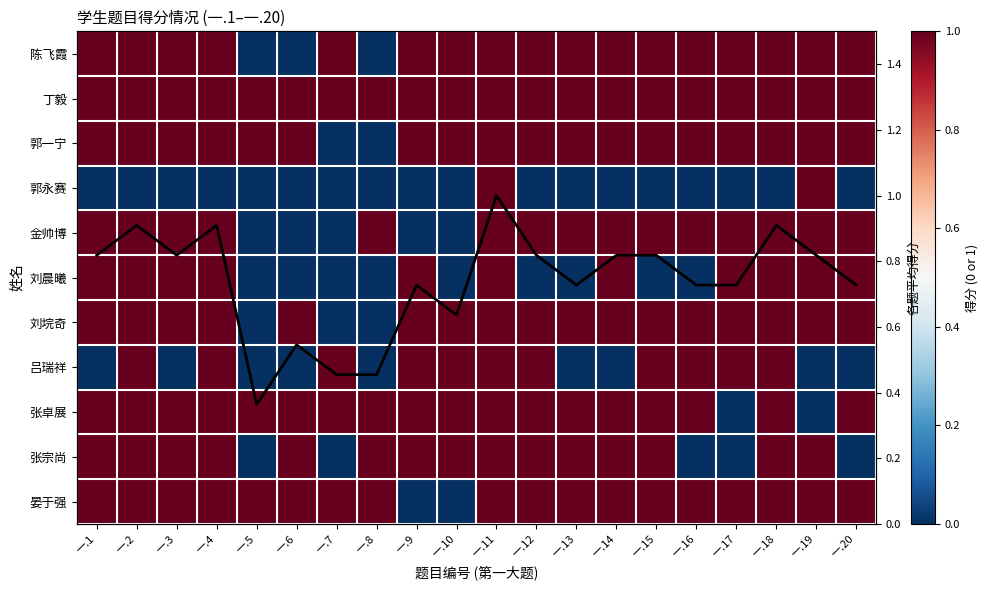

What is the maximum value for 陈飞霞?

1.0